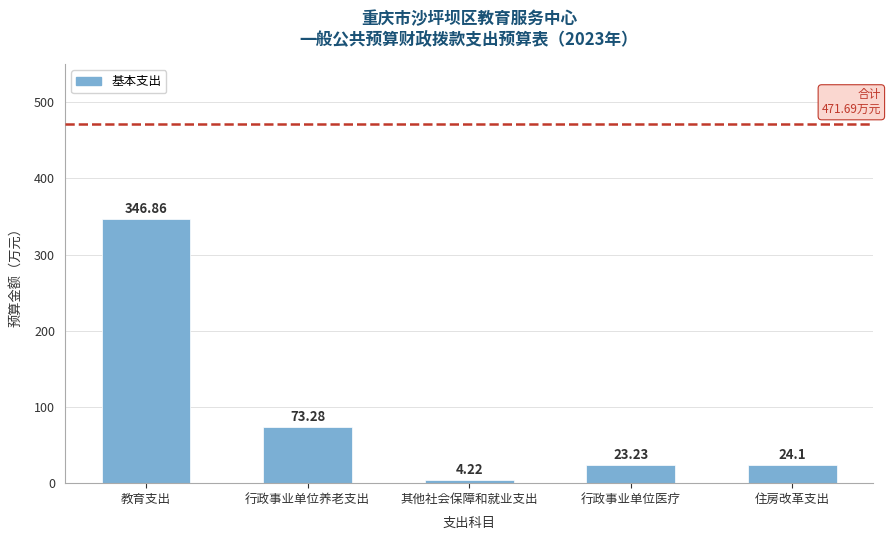

What is the difference between the maximum and minimum values?

342.6